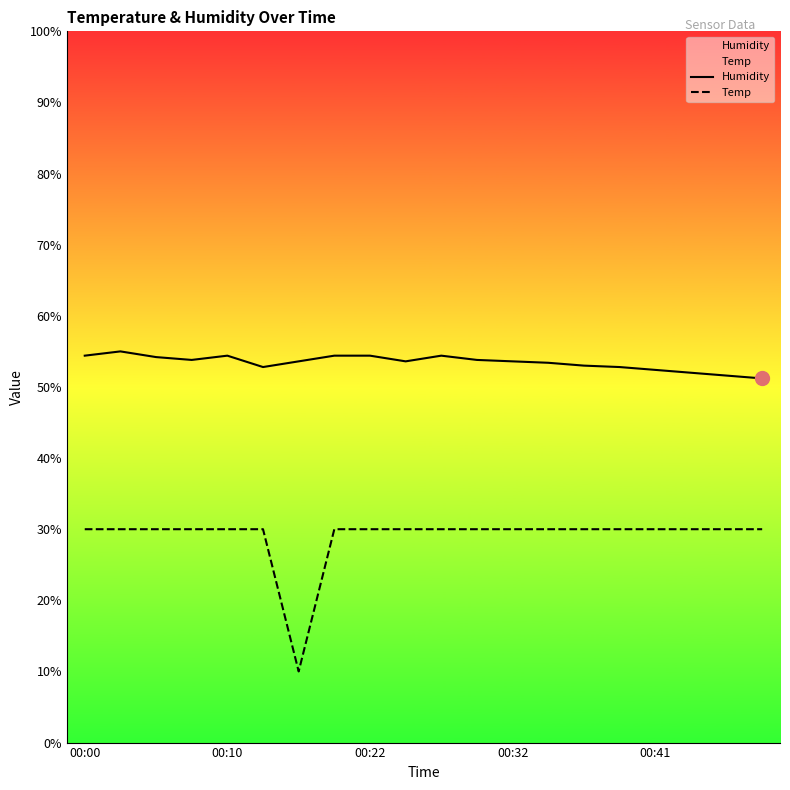

True or false: Humidity and Temp intersect in this chart.

False